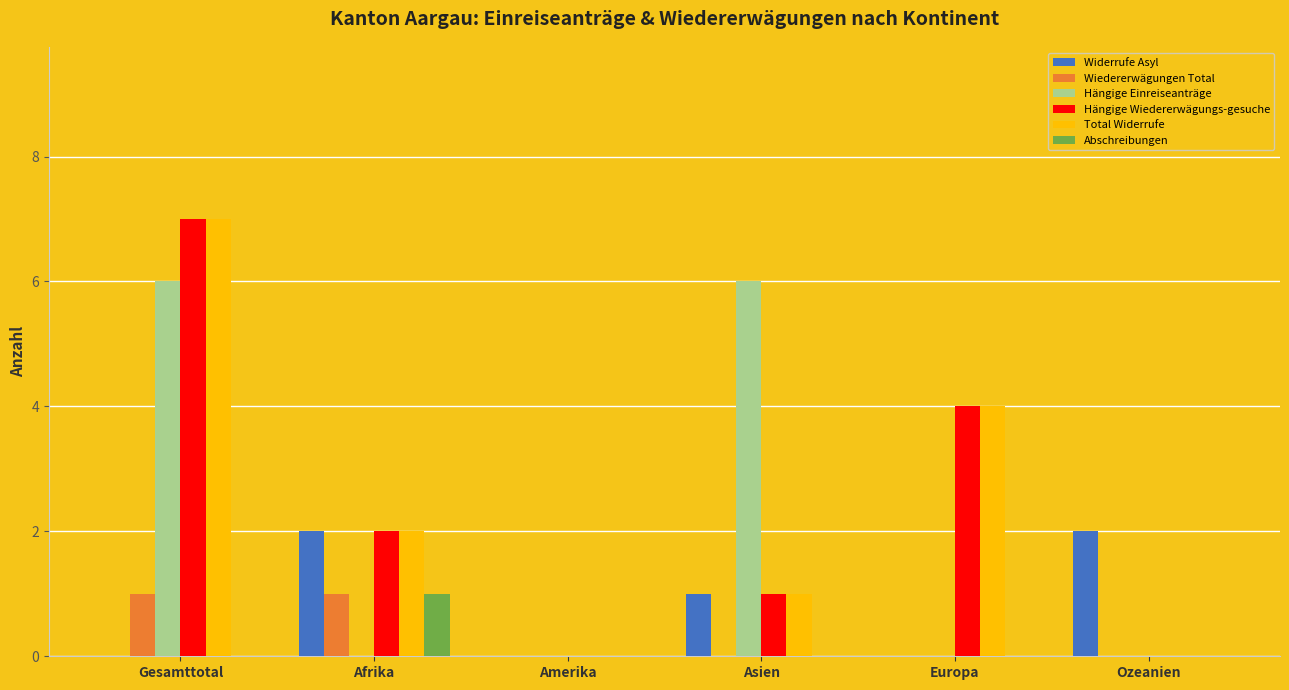

Between Amerika and Ozeanien, which series saw the biggest shift?

Widerrufe Asyl